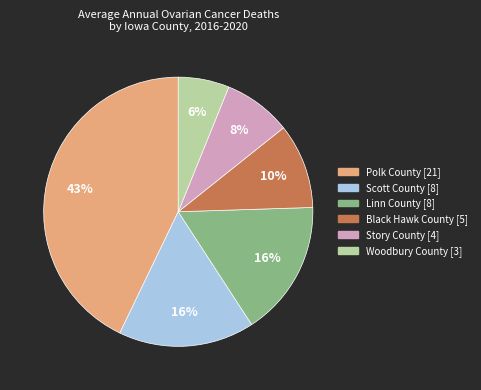

What percentage is the Black Hawk County slice, to the nearest percent?

10%